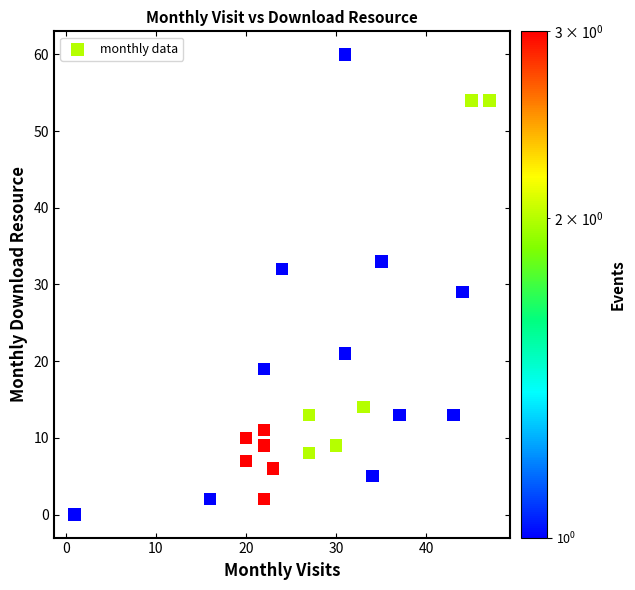

What Y value in the scatter plot is closest to 30?

29